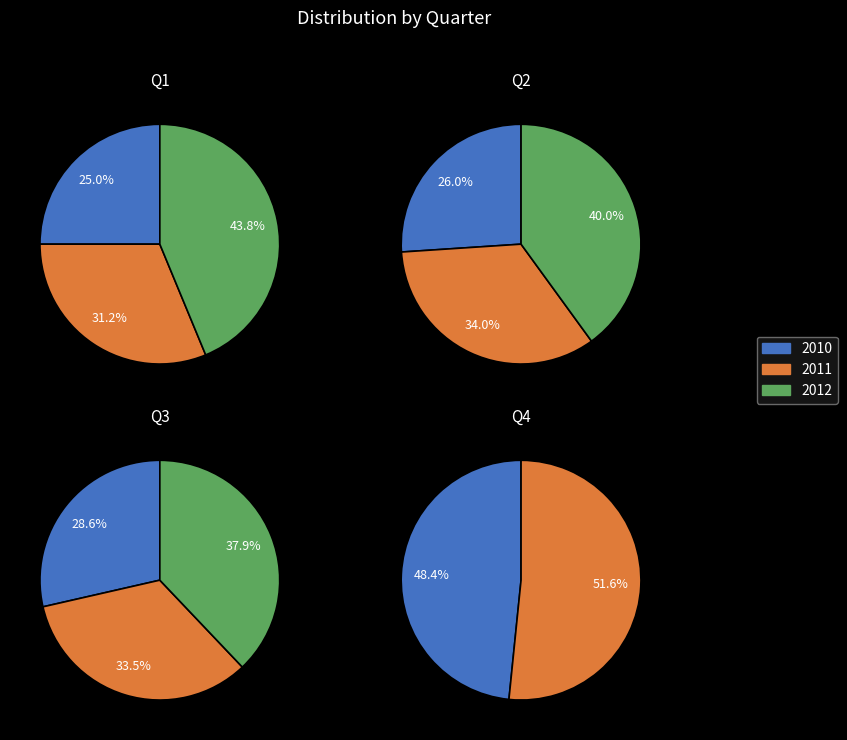

The Q1 slice represents 15% of the pie. True or false?

False